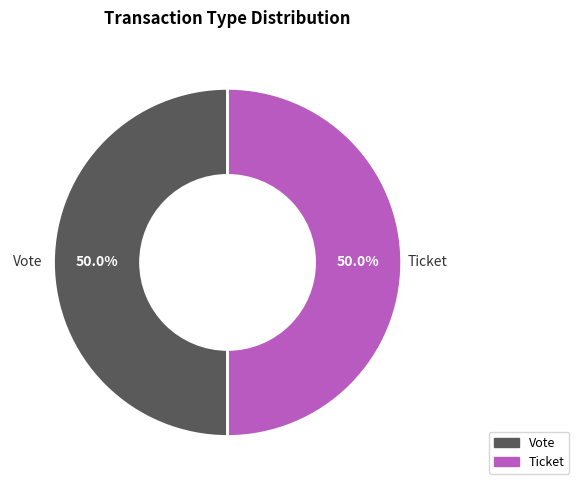

Approximately how many times larger is the value at Ticket compared to Vote?

1.0